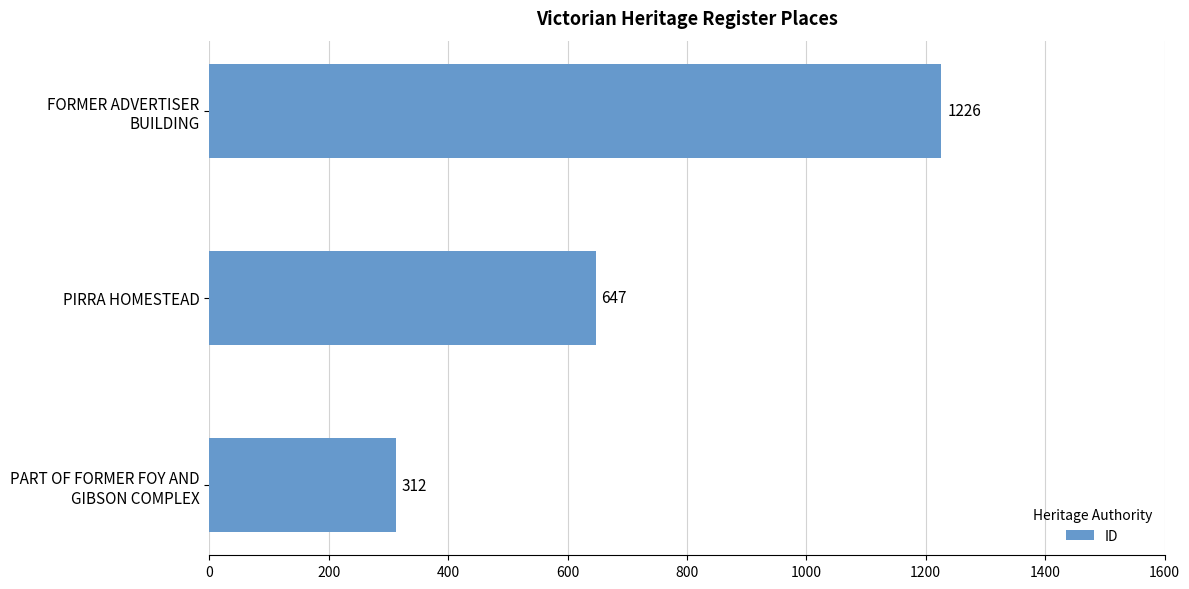

What is the difference between the maximum and minimum values?

914